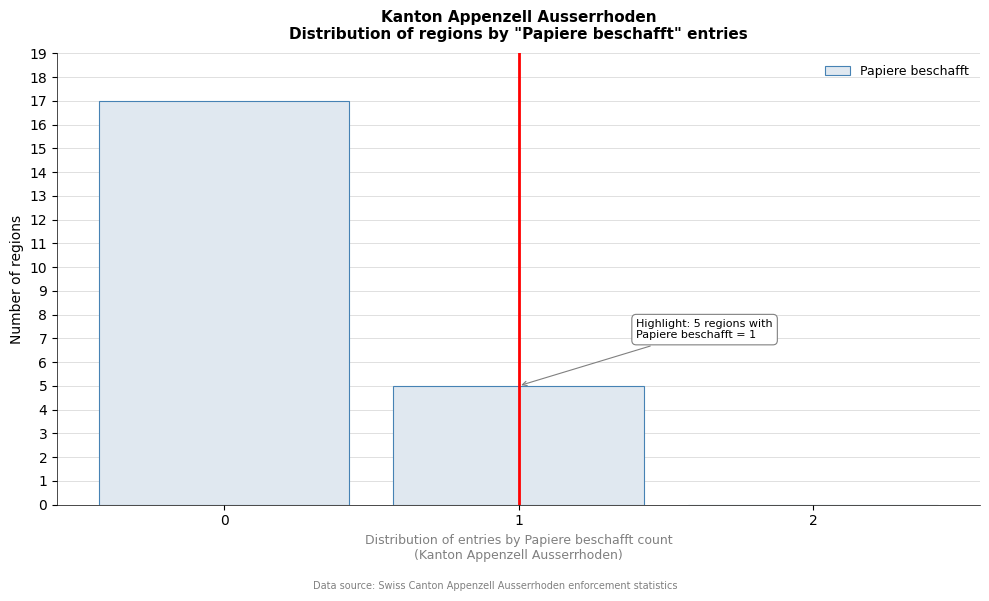

Which range on the x-axis has the tallest bar?

-0.5 to 0.5